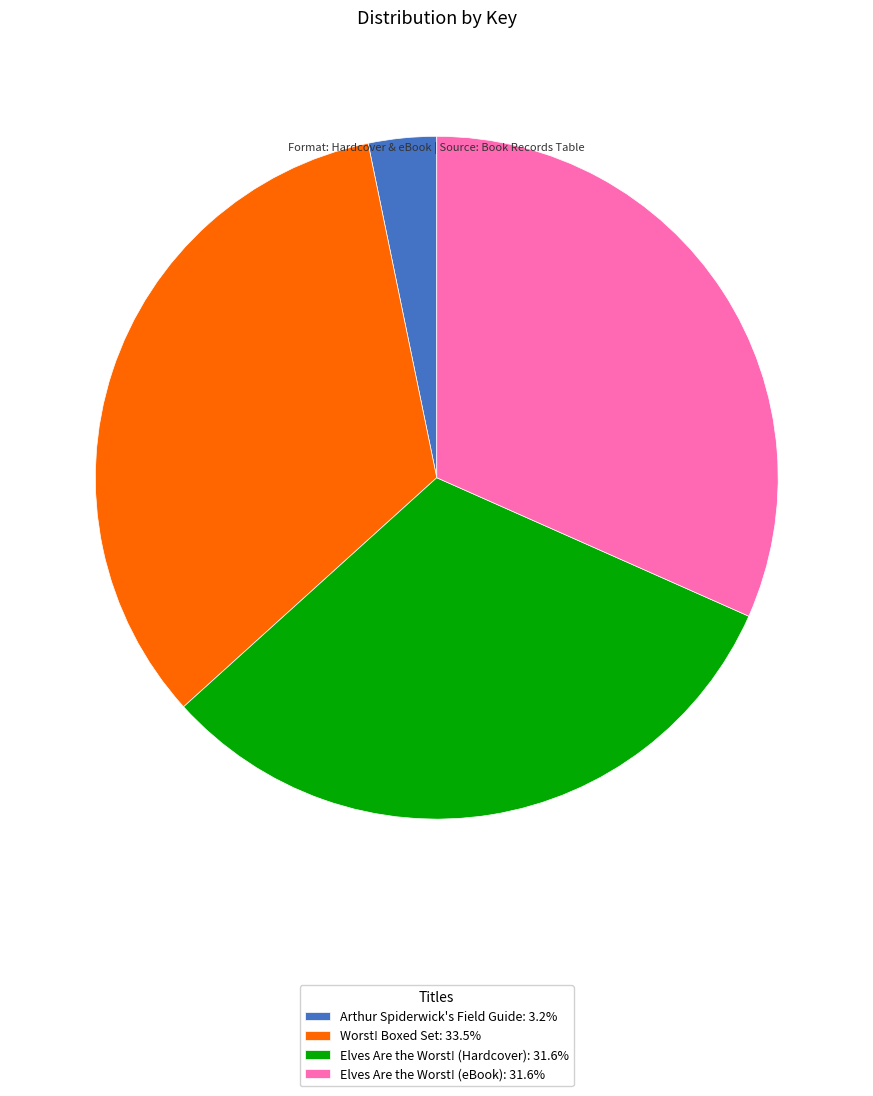

What is the ratio of the value at Elves Are the Worst! (Hardcover): 31.6% to the value at Arthur Spiderwick's Field Guide: 3.2%?

9.8